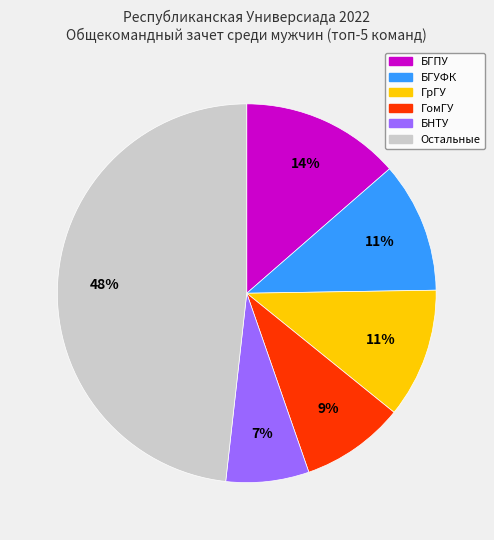

Is there a majority slice in this chart?

No